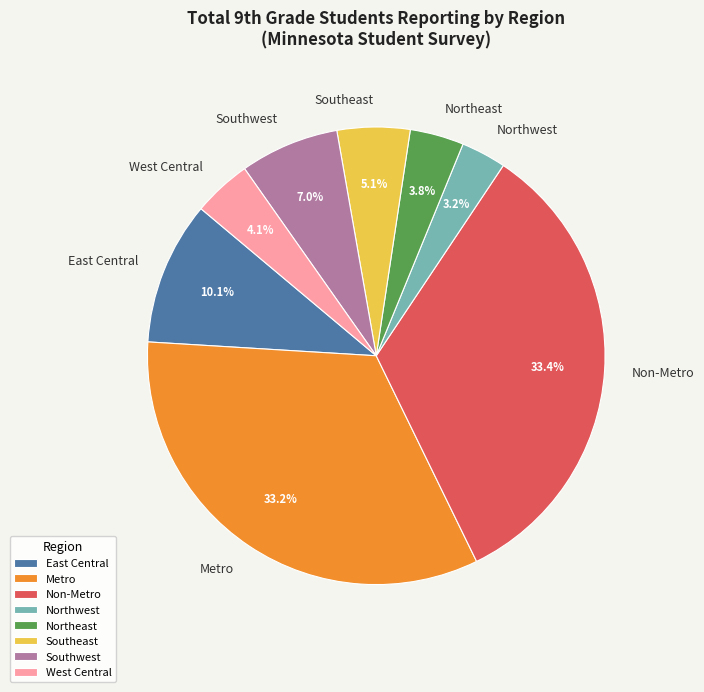

How many slices are in this pie chart?

8